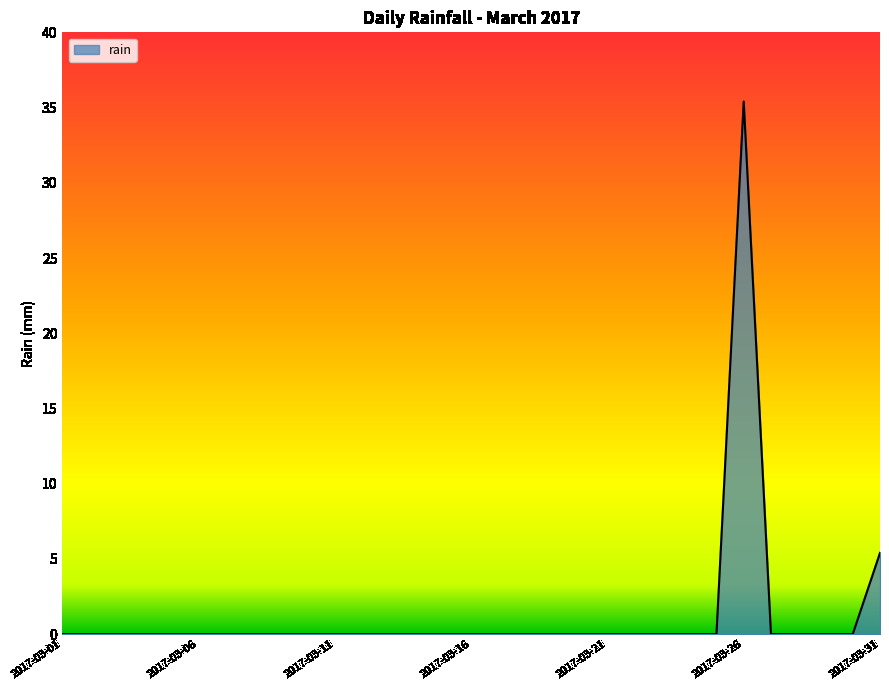

Does the chart have visible grid lines?

No